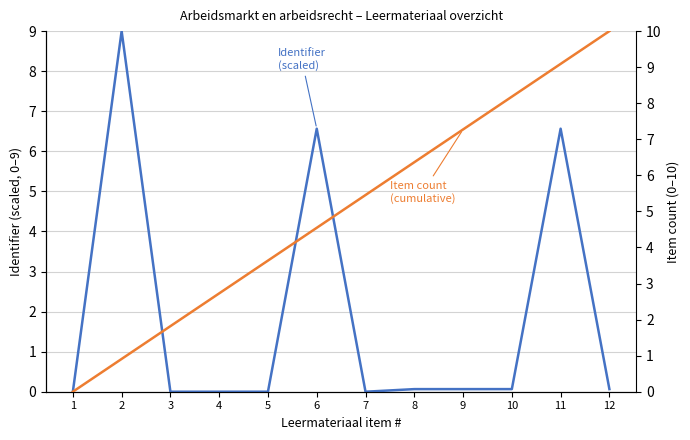

Which series changed the most between 3 and 10?

Item count (cumulative)